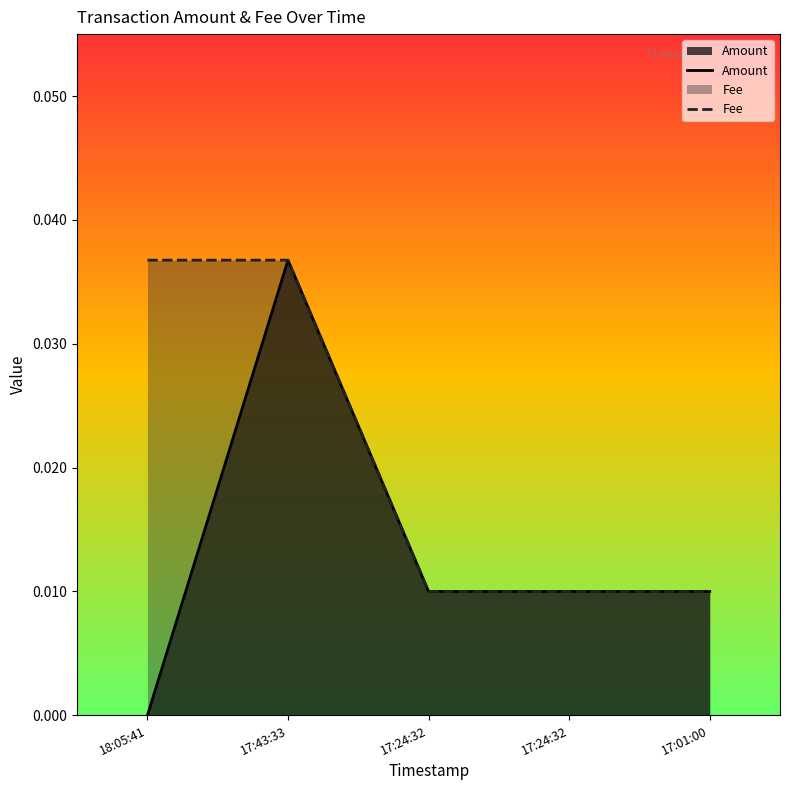

Which series has the widest spread of values?

Amount